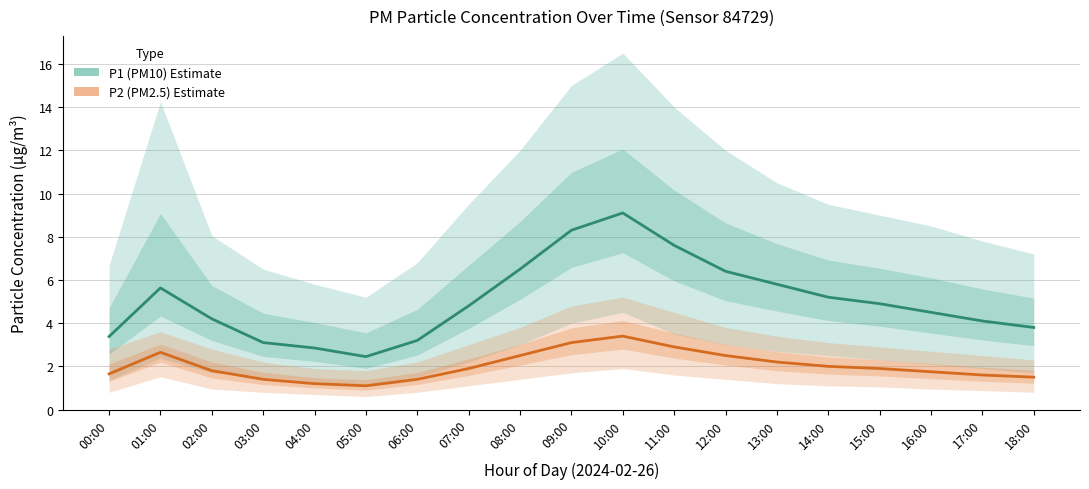

What are all the series names shown in the legend?

P1 (PM10) Estimate, P2 (PM2.5) Estimate